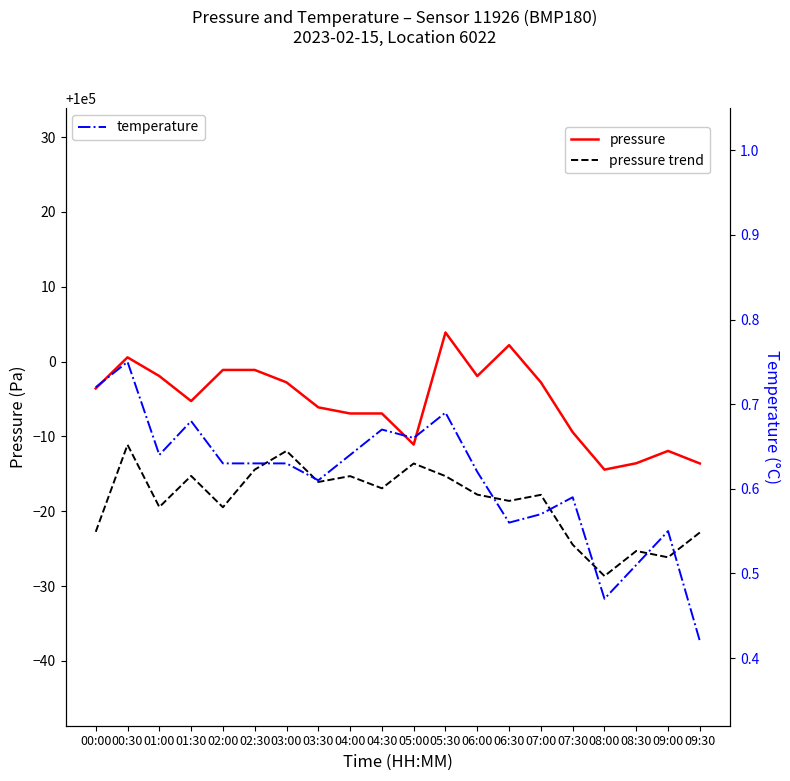

Rank the categories by pressure value from lowest to highest.

08:00, 09:30, 08:30, 09:00, 05:00, 07:30, 04:00, 04:30, 03:30, 01:30, 00:00, 03:00, 07:00, 01:00, 06:00, 02:00, 02:30, 00:30, 06:30, 05:30